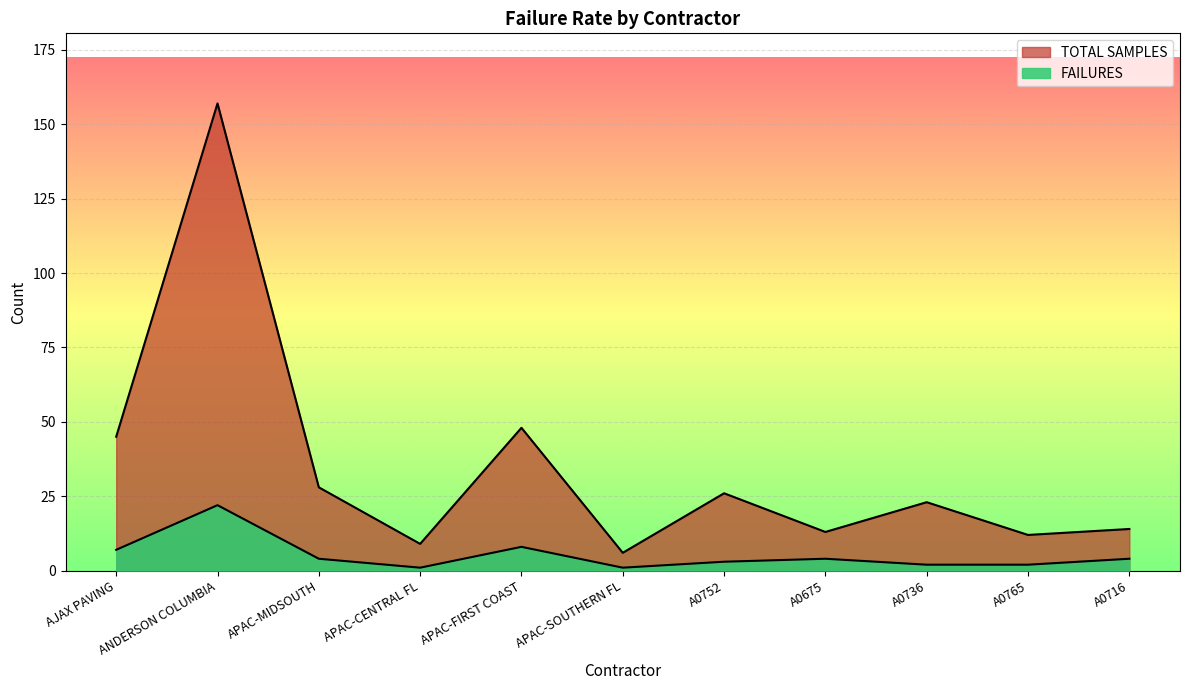

How many series are shown in this chart?

2